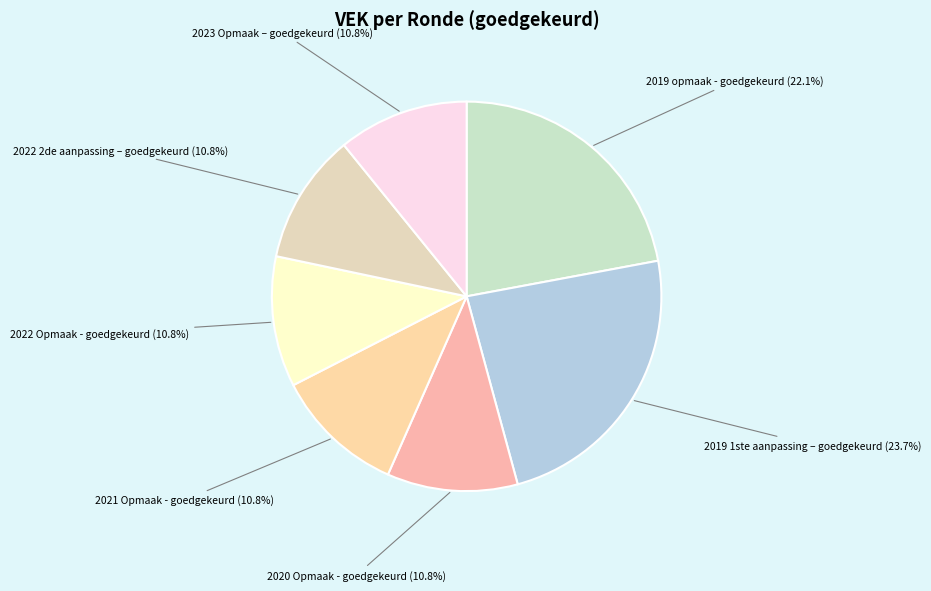

Is there a majority slice in this chart?

No